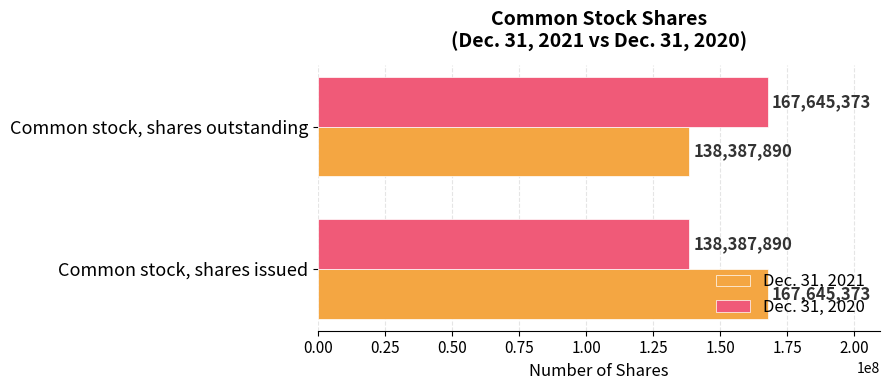

How many Dec. 31, 2020 values are between 138387890 and 167645373?

2